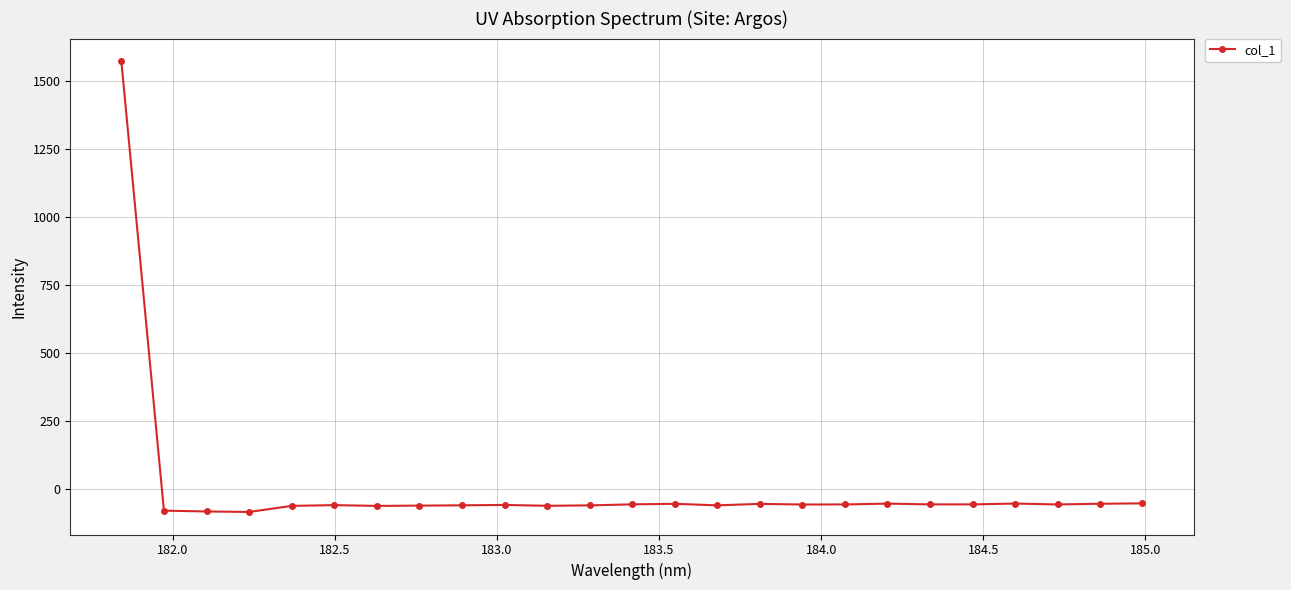

True or false: there are more than 2 points higher than both neighbors.

True